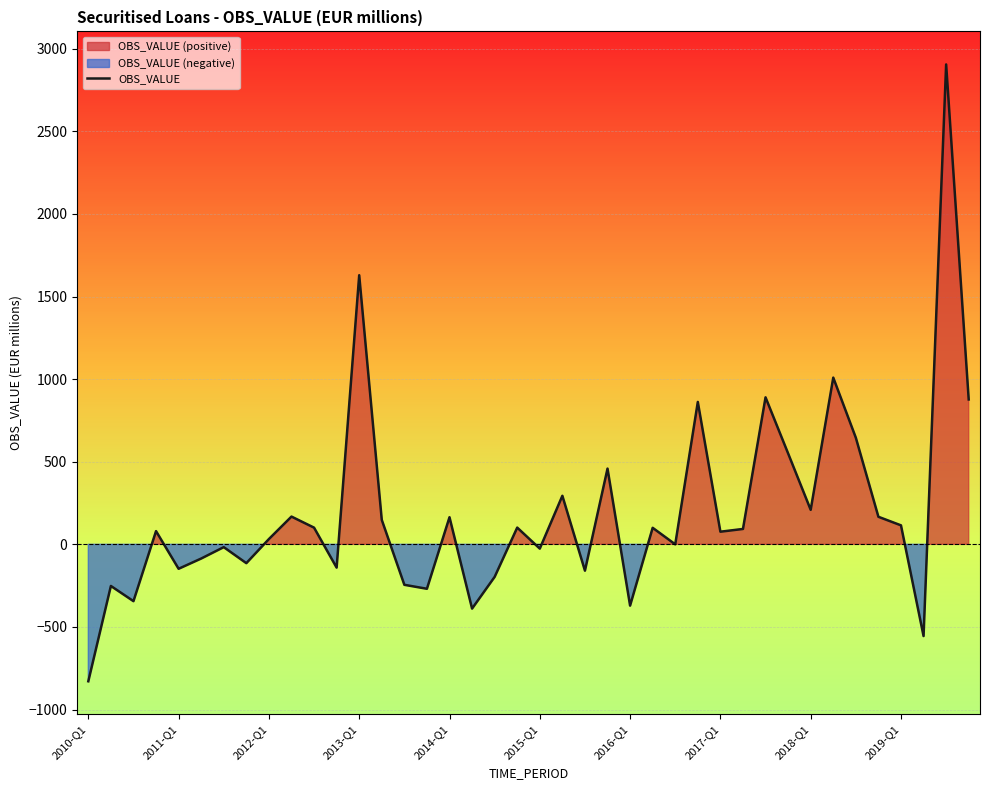

Is it true that the value at 35 is 166.8?

True